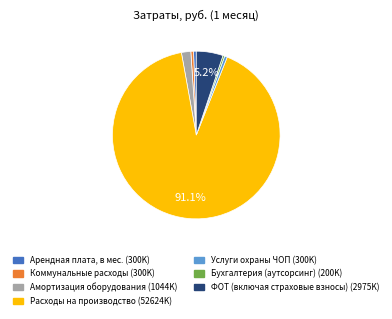

What portion of the pie excludes ФОТ (включая страховые взносы)?

94.8%